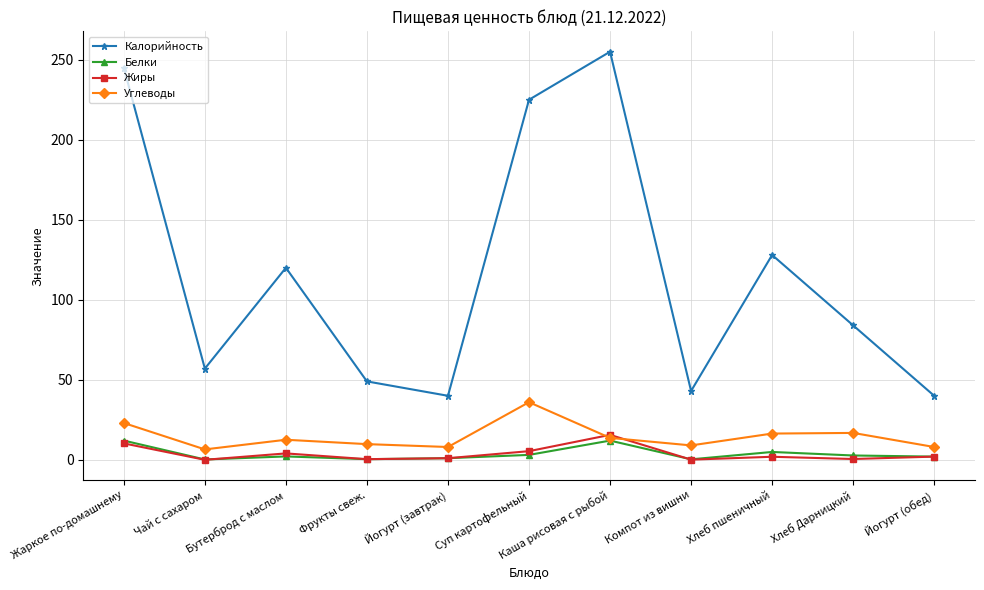

Where do Жиры and Углеводы first cross each other?

Суп картофельный and Каша рисовая с рыбой